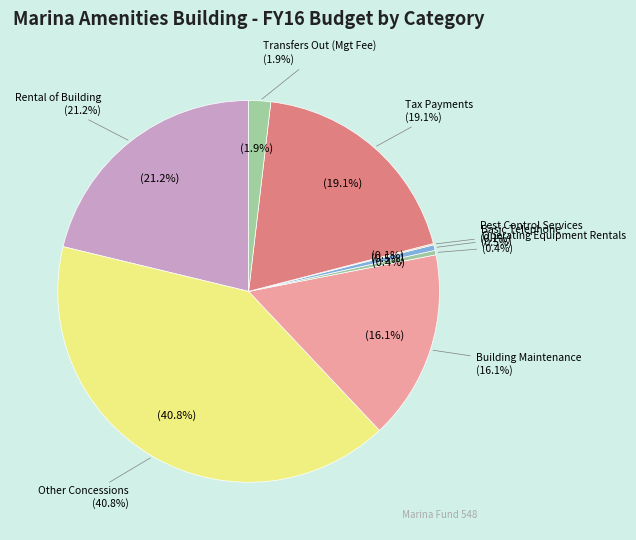

How many slices are in this pie chart?

8